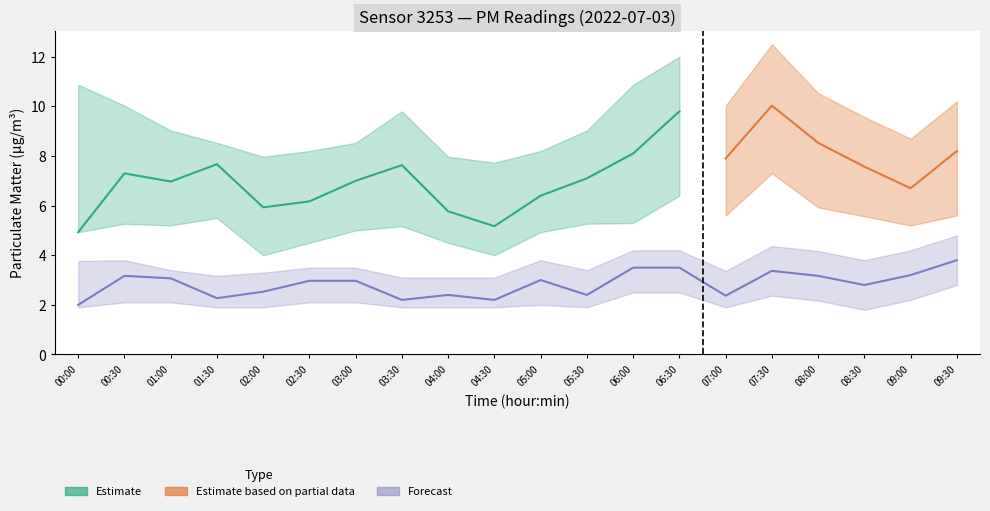

How many data points in P1_upper are above 9?

12